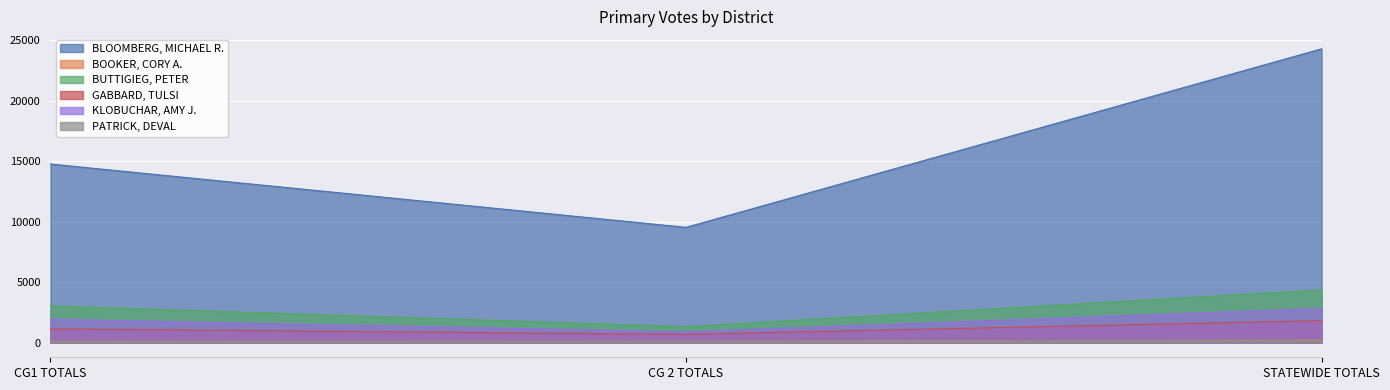

What is the highest value of the PATRICK, DEVAL series?

218